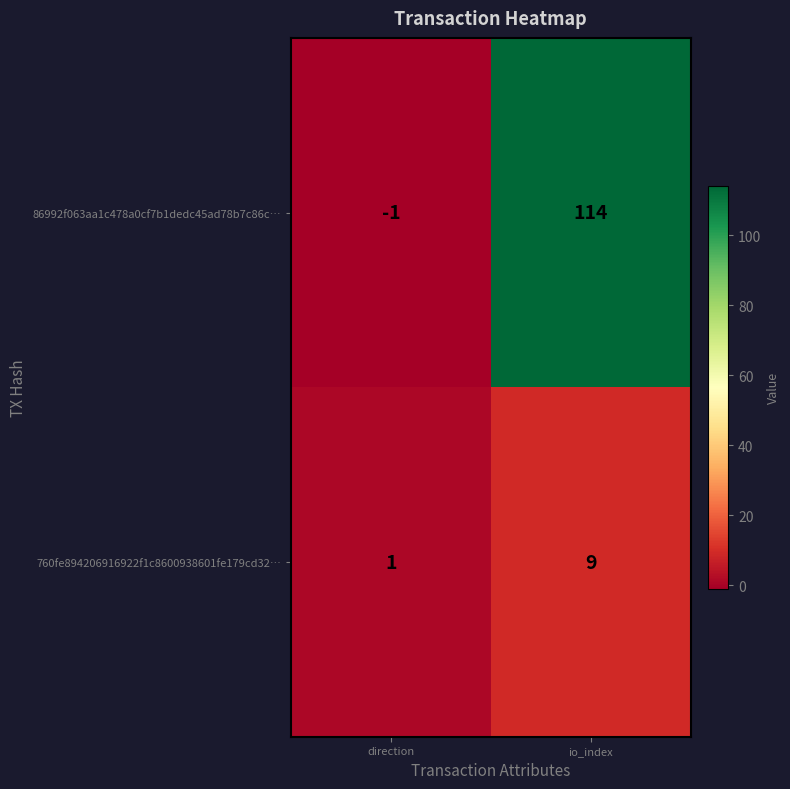

Which series has the largest range (max minus min)?

86992f063aa1c478a0cf7b1dedc45ad78b7c86c…